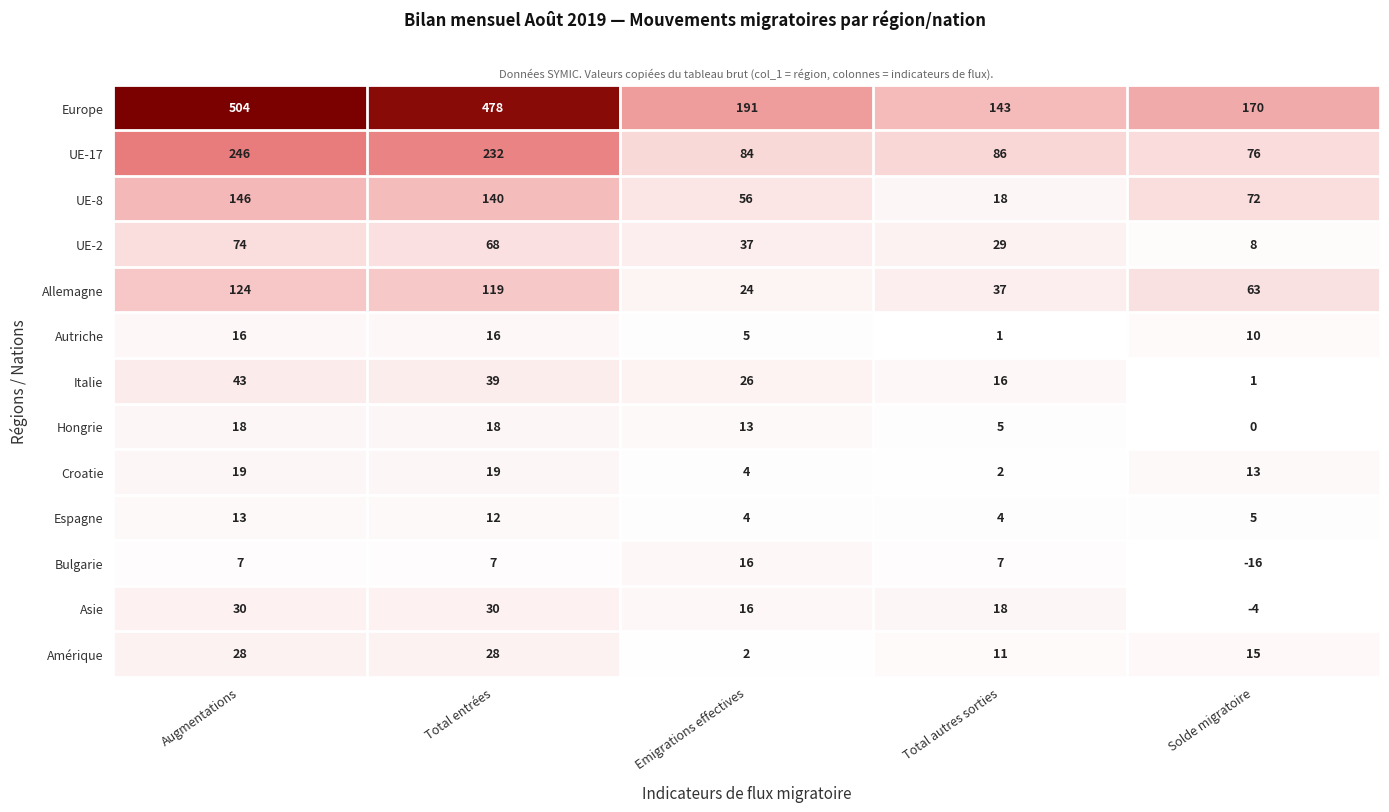

Rank the categories by Italie value from highest to lowest.

Augmentations, Total entrées, Emigrations effectives, Total autres sorties, Solde migratoire